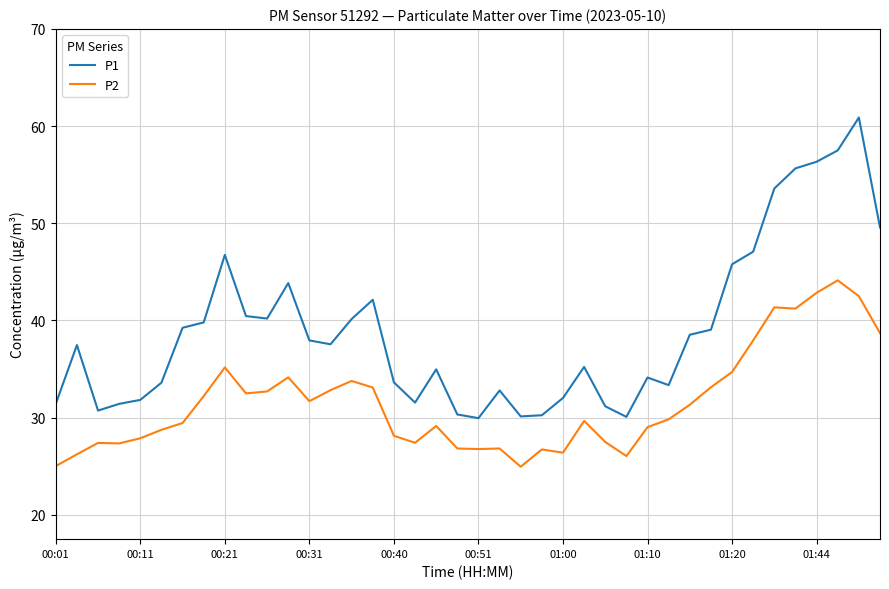

Which series has the largest range (max minus min)?

P1